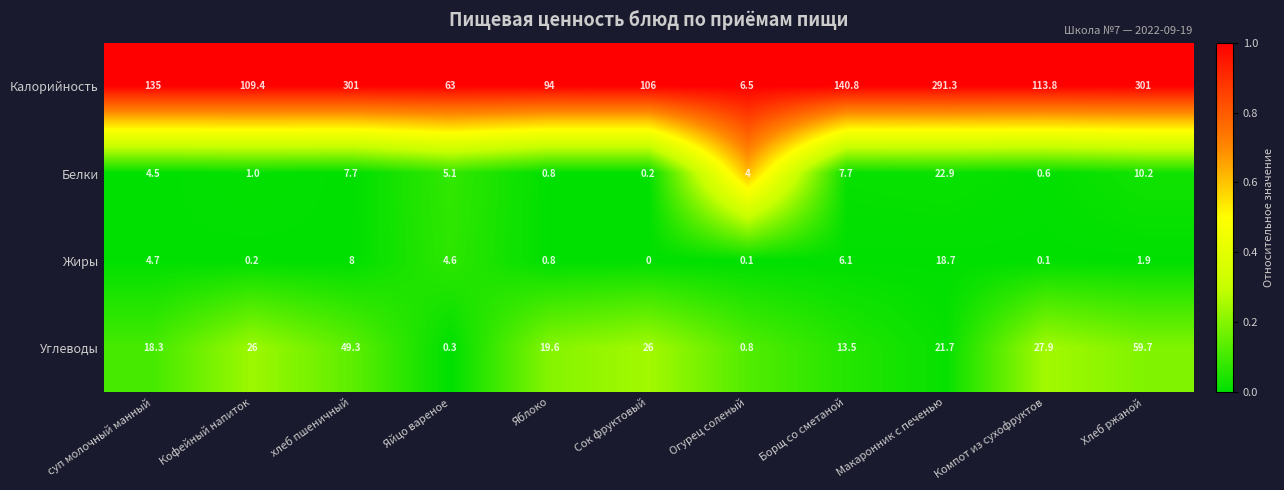

What is the difference between the highest and lowest values at Хлеб ржаной?

299.1